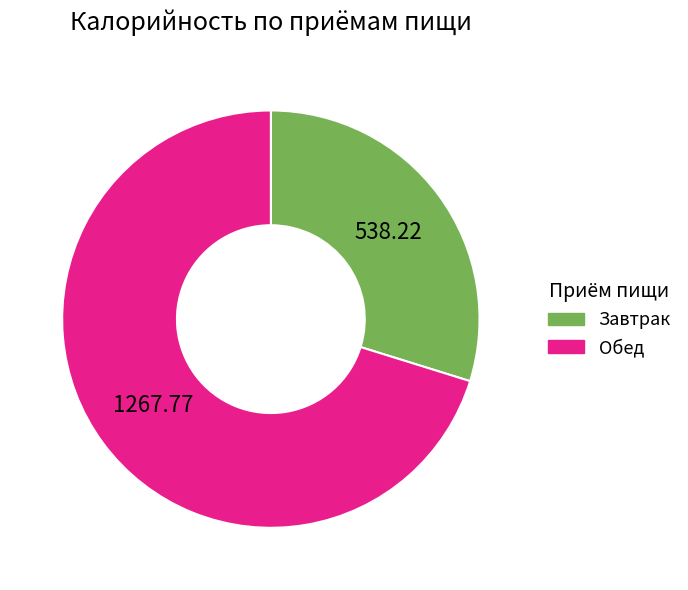

Rank the categories by value from lowest to highest.

Завтрак, Обед